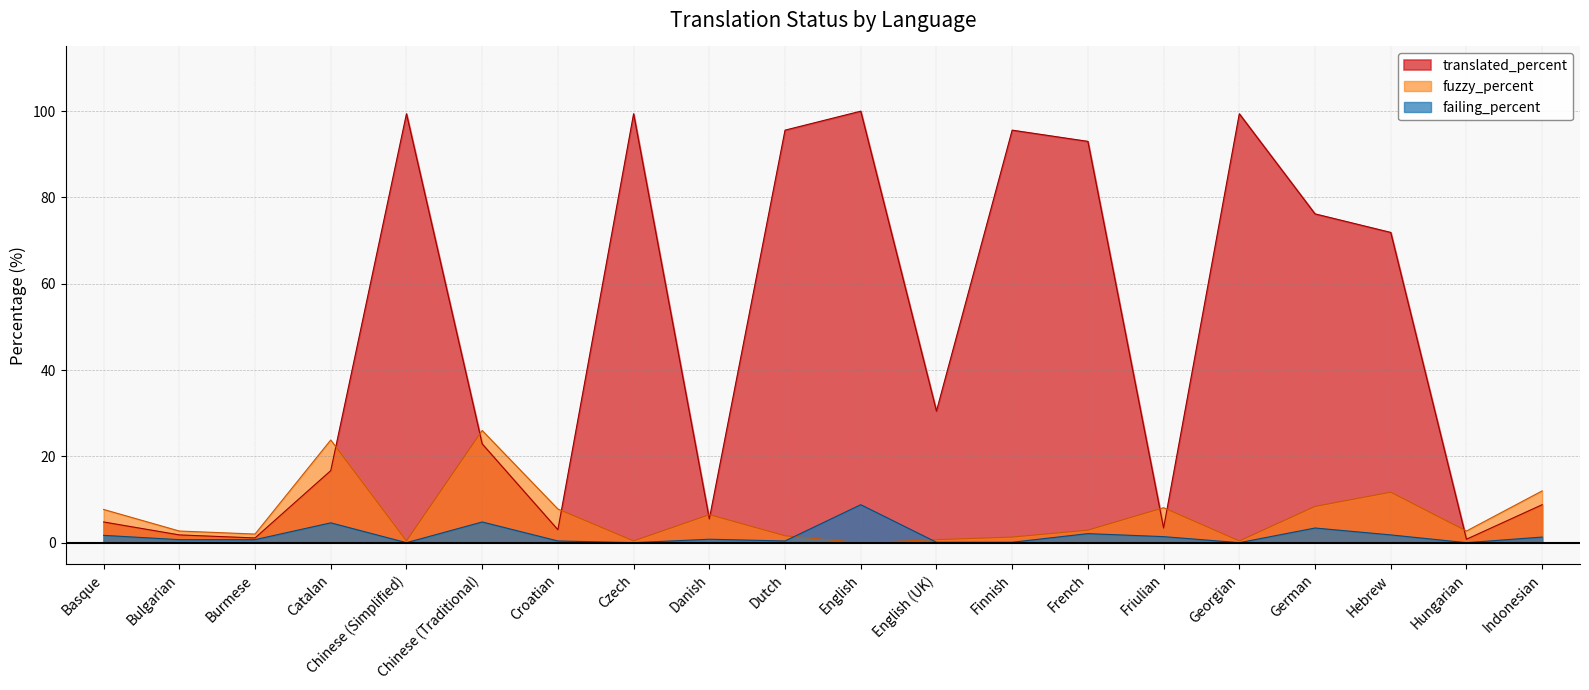

True or false: failing_percent has more than 1 interior local peaks.

True